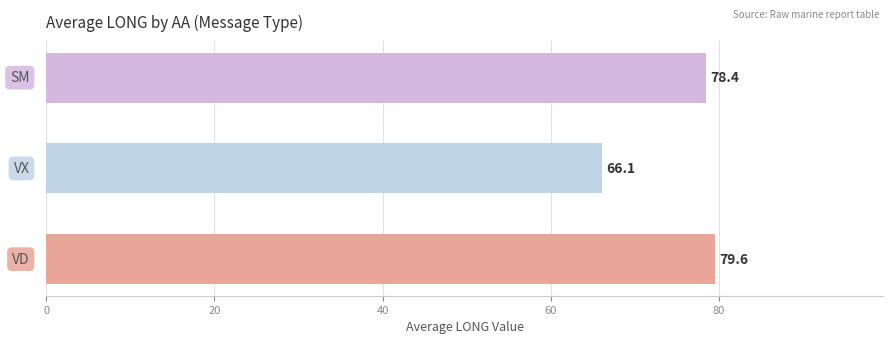

The value of VX at VD is 16.8. True or false?

False